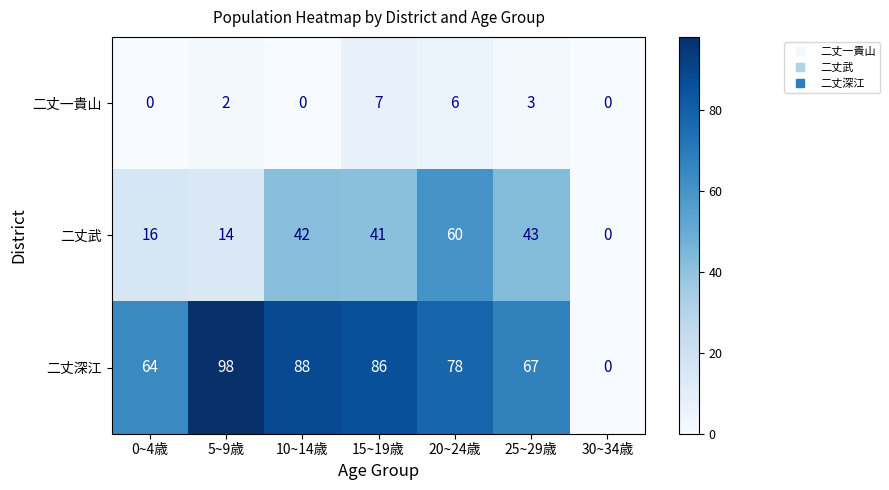

What is the maximum value for 二丈一貴山?

7